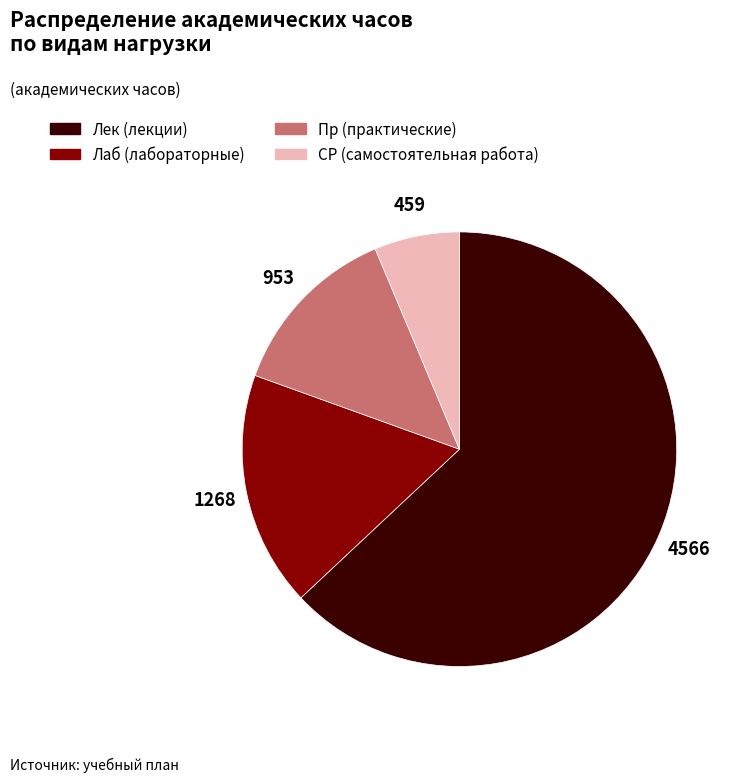

Is there a majority slice in this chart?

Yes